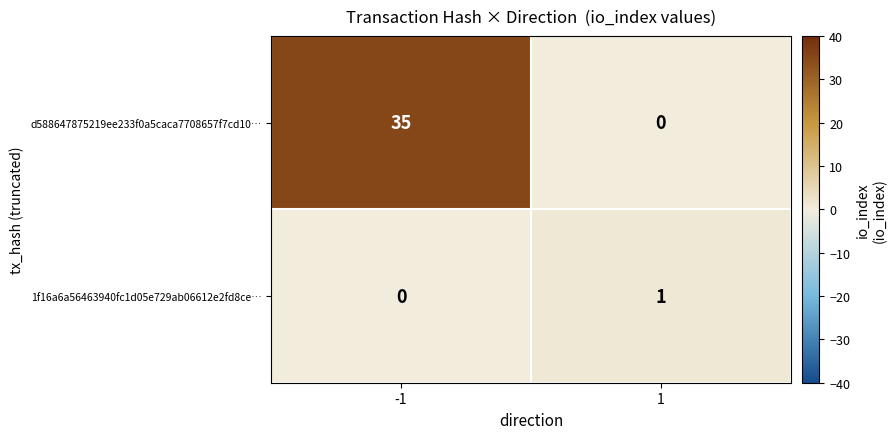

The 1f16a6a56463940fc1d05e729ab06612e2fd8ce… series shows -1 at -1. True or false?

False